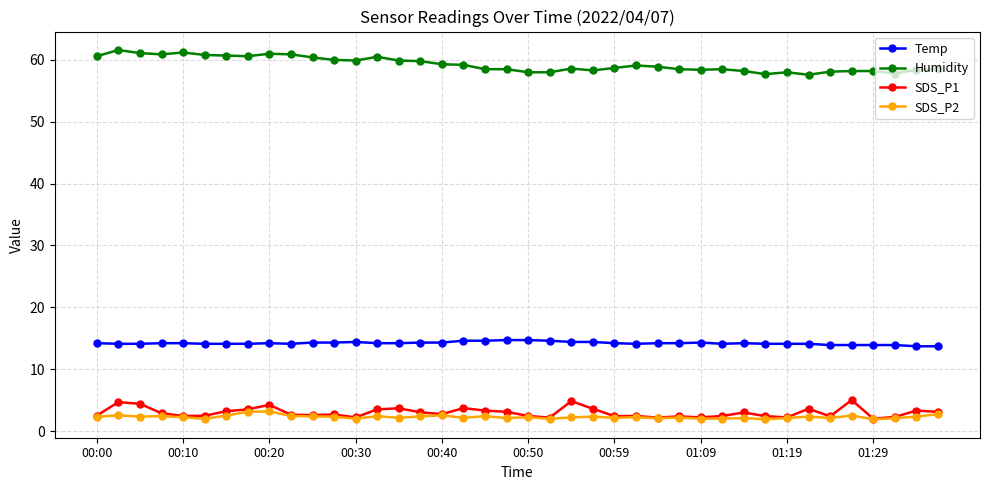

Which series has the largest total across all categories?

Humidity